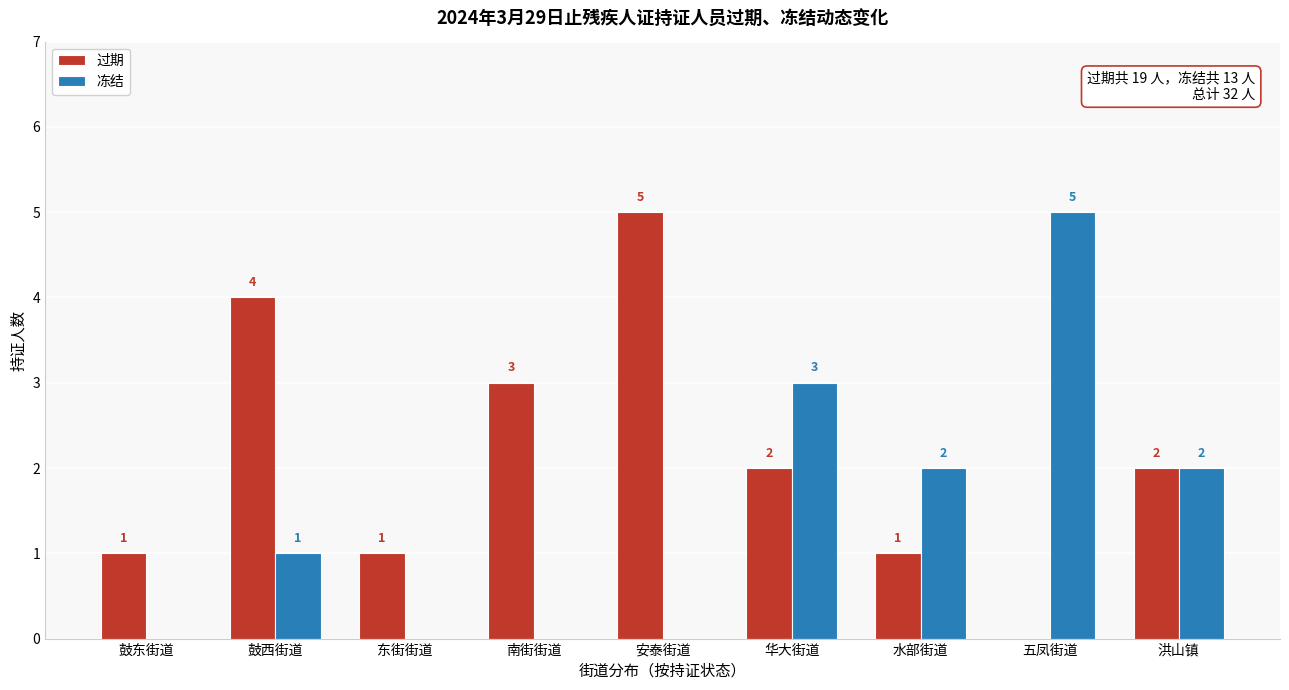

Reading left to right, list all the values displayed in this chart.

过期: 鼓东街道=1	鼓西街道=4	东街街道=1	南街街道=3	安泰街道=5	华大街道=2	水部街道=1	五凤街道=0	洪山镇=2
冻结: 鼓东街道=0	鼓西街道=1	东街街道=0	南街街道=0	安泰街道=0	华大街道=3	水部街道=2	五凤街道=5	洪山镇=2